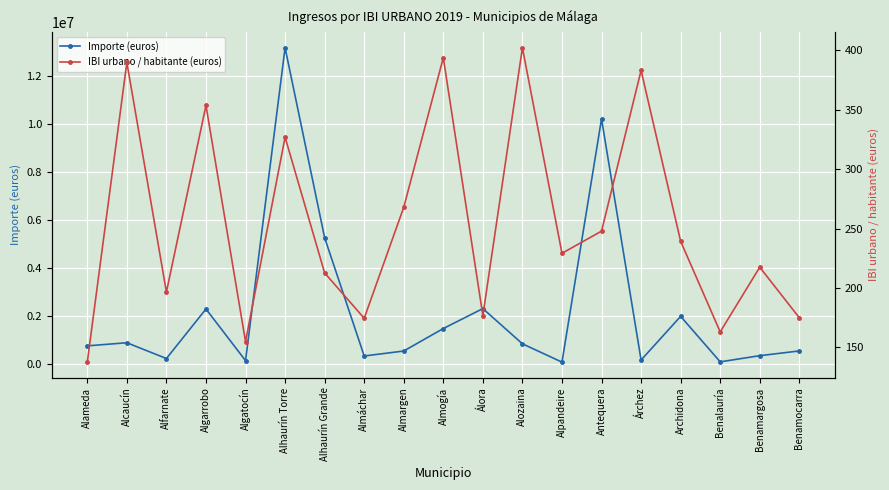

Where does the IBI urbano / habitante (euros) series first go above 229?

Alcaucín